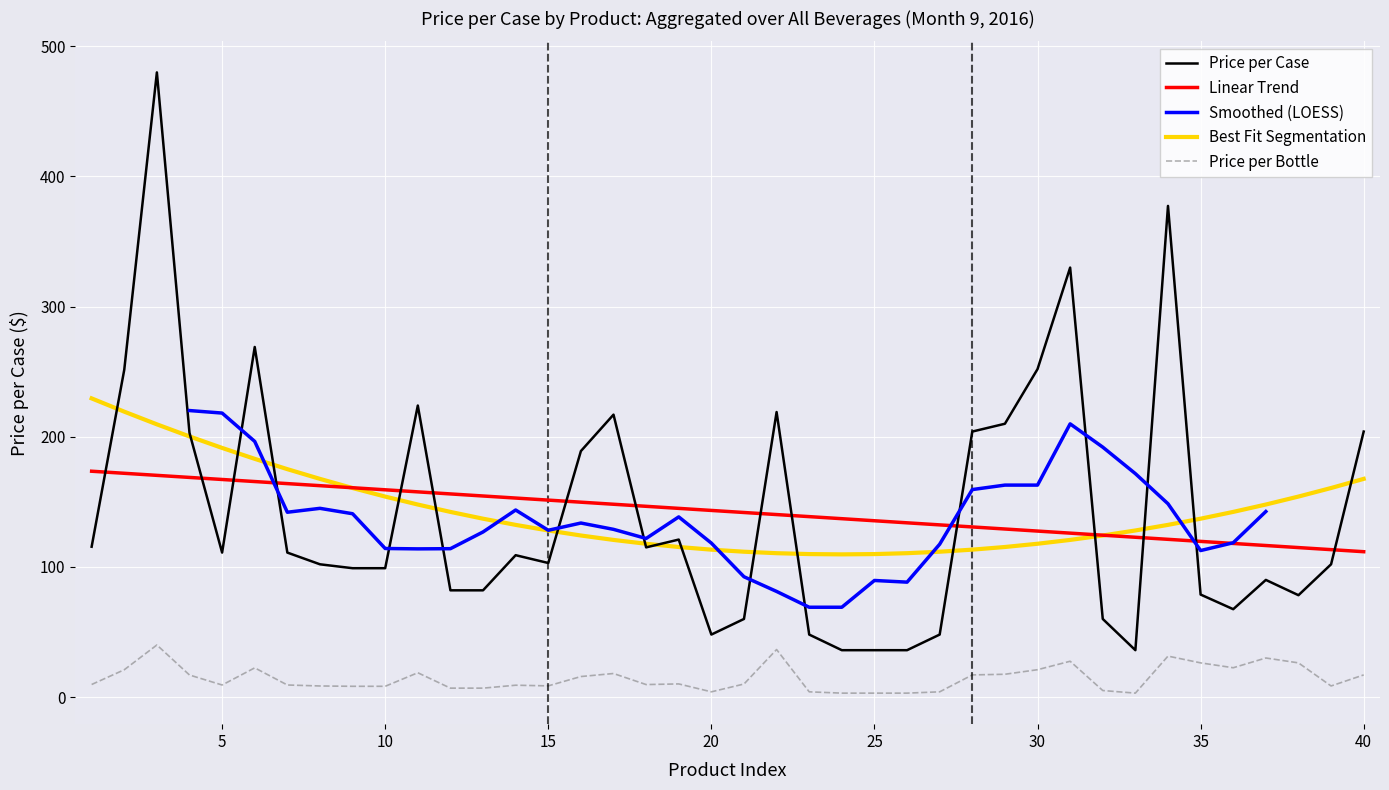

What is the minimum value shown in the chart?

36.0